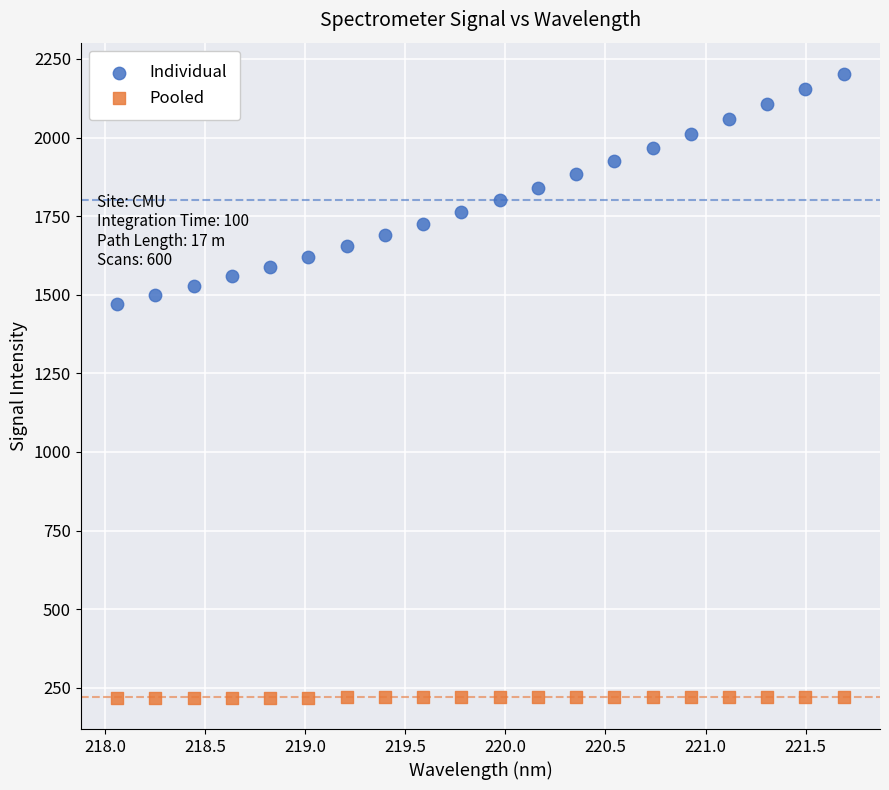

Which series has the widest spread of Y values?

Individual